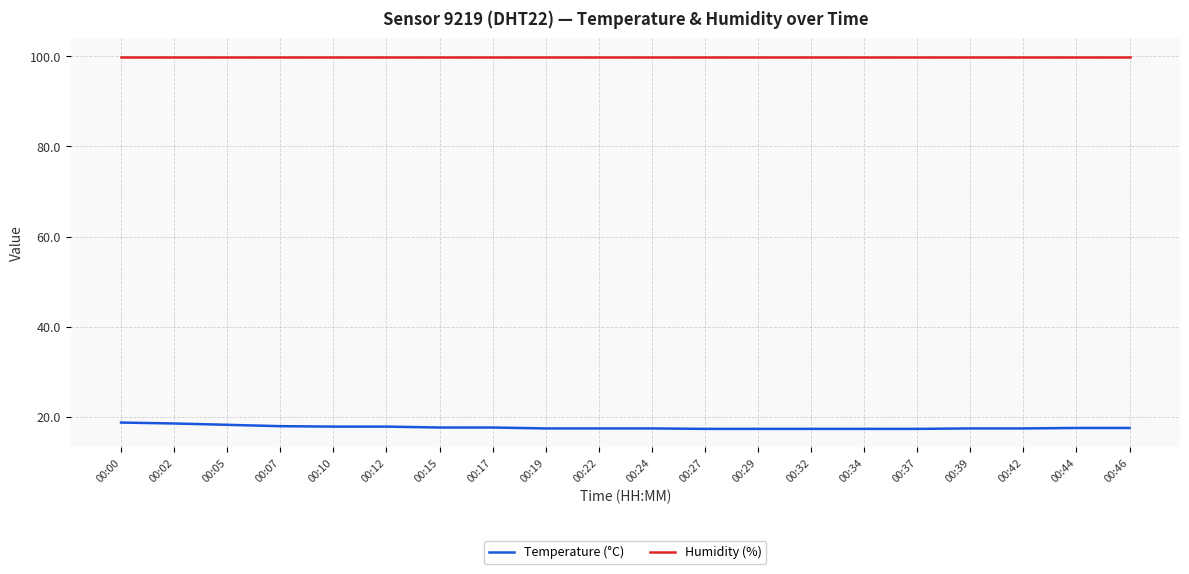

What is the total value across all series at 00:29?

117.2